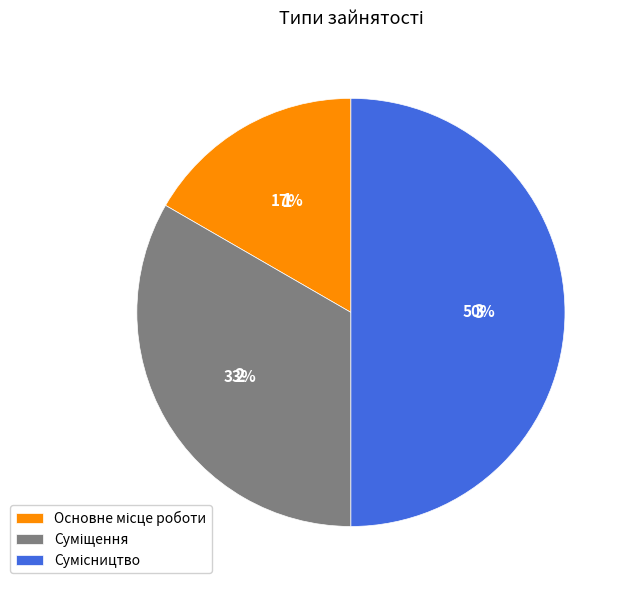

To the nearest percent, what is the difference between the largest and smallest slice percentages?

33%